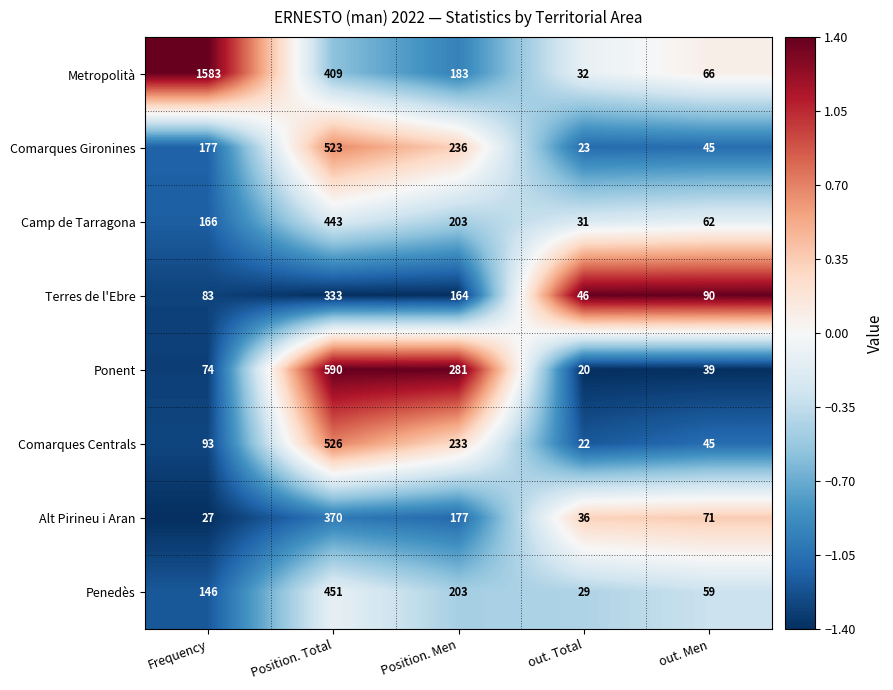

True or false: Metropolità has a value of 183 at Position. Men.

True